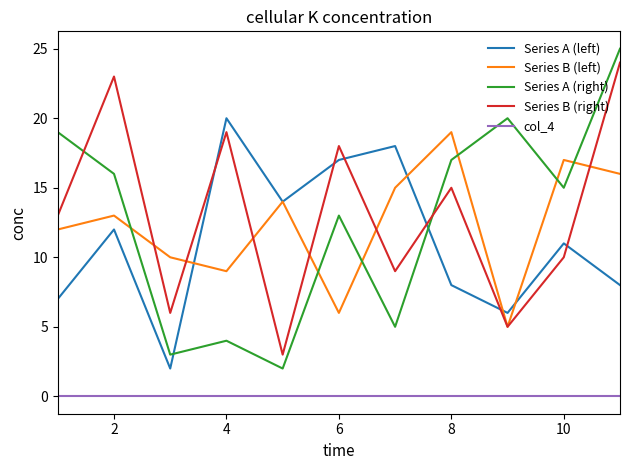

List the series in order of their peak value, highest first.

Series A (right), Series B (right), Series A (left), Series B (left), col_4